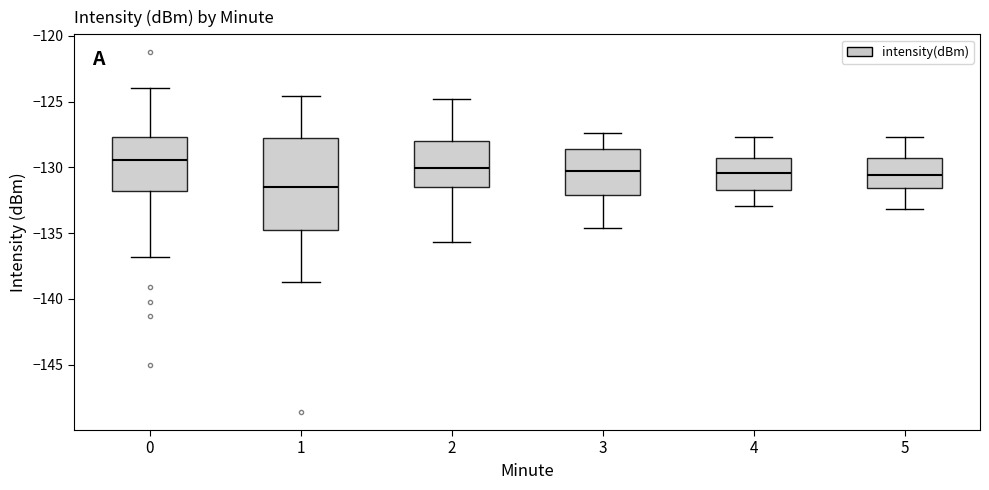

Reading left to right, read every box against the y-axis: the position of its median line, the range the box covers, and the ends of its whiskers. The values are not printed on the chart, so give them approximately, as read against the axis.

0: median -129.5, box -132.0 to -127.5, whiskers -137.0 to -124.0
1: median -131.5, box -135.0 to -128.0, whiskers -138.5 to -124.5
2: median -130.0, box -131.5 to -128.0, whiskers -135.5 to -125.0
3: median -130.5, box -132.0 to -128.5, whiskers -134.5 to -127.5
4: median -130.5, box -131.5 to -129.0, whiskers -133.0 to -127.5
5: median -130.5, box -131.5 to -129.0, whiskers -133.0 to -127.5